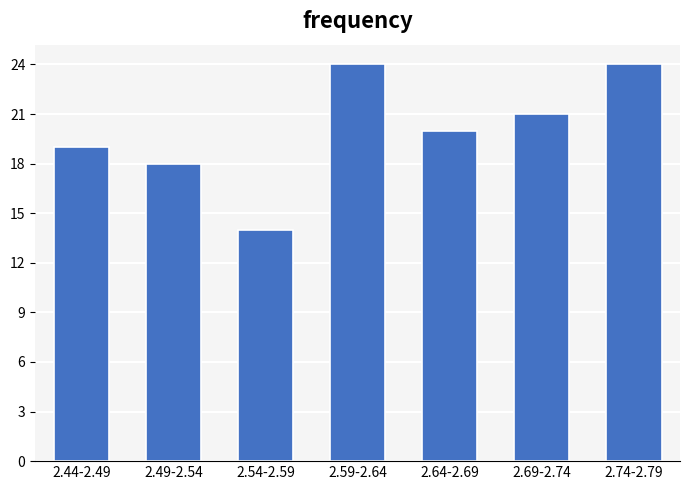

Reading left to right, list all the values displayed in this chart.

19	18	14	24	20	21	24